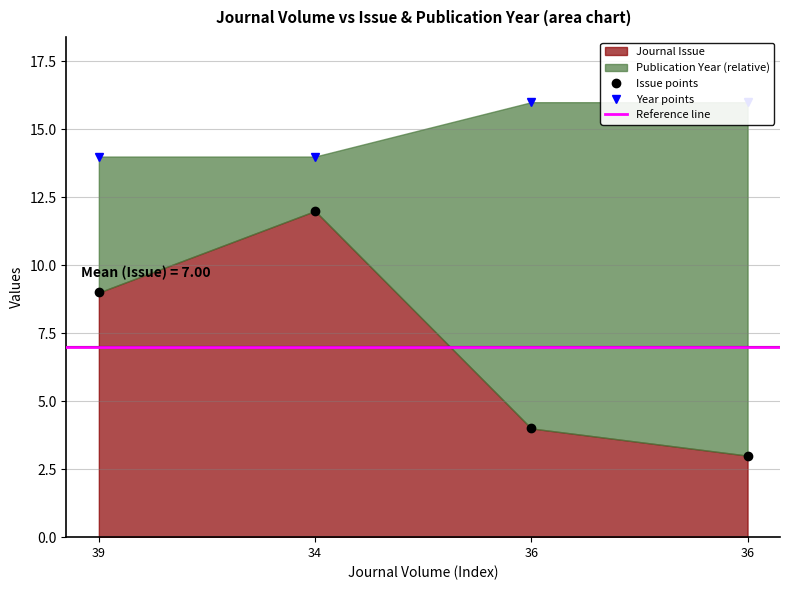

How many lines are shown in the chart?

2